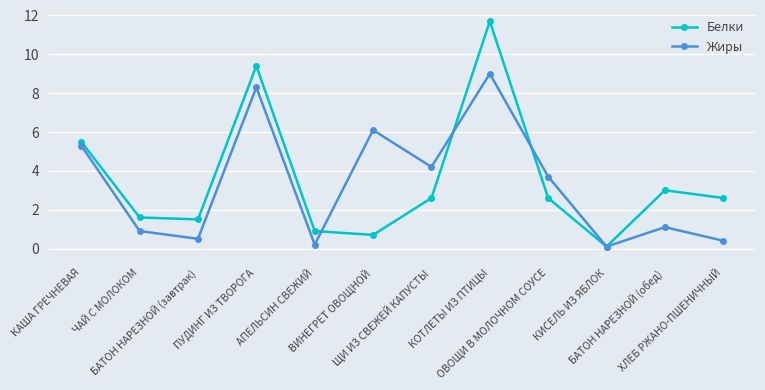

At ПУДИНГ ИЗ ТВОРОГА, list the series in order from largest to smallest.

Белки, Жиры